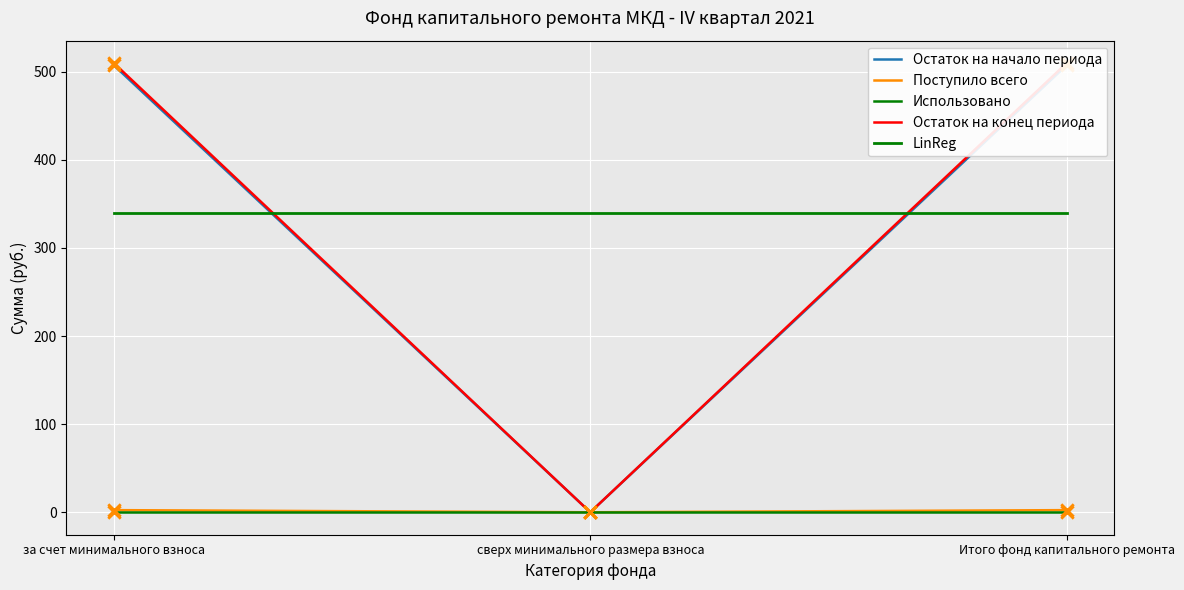

At which category is the sum across all series the highest?

за счет минимального взноса